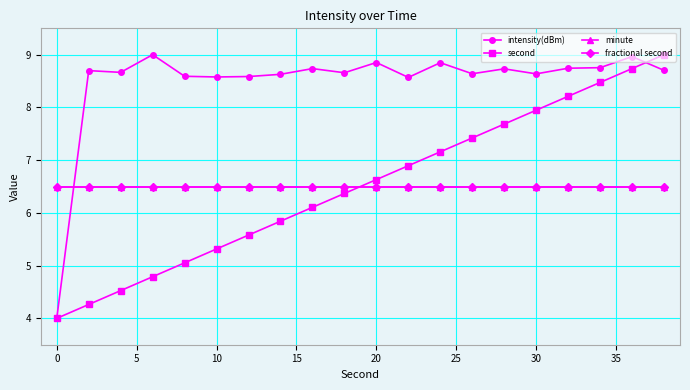

At how many categories does at least one series exceed 6?

20